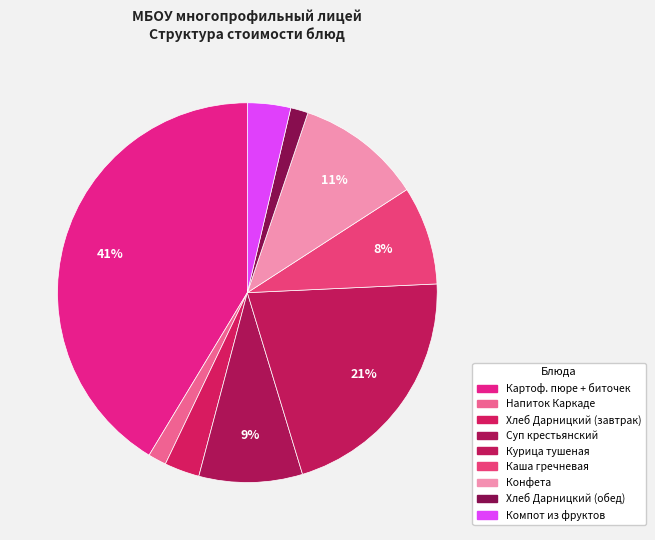

How many segments does this pie chart have?

9